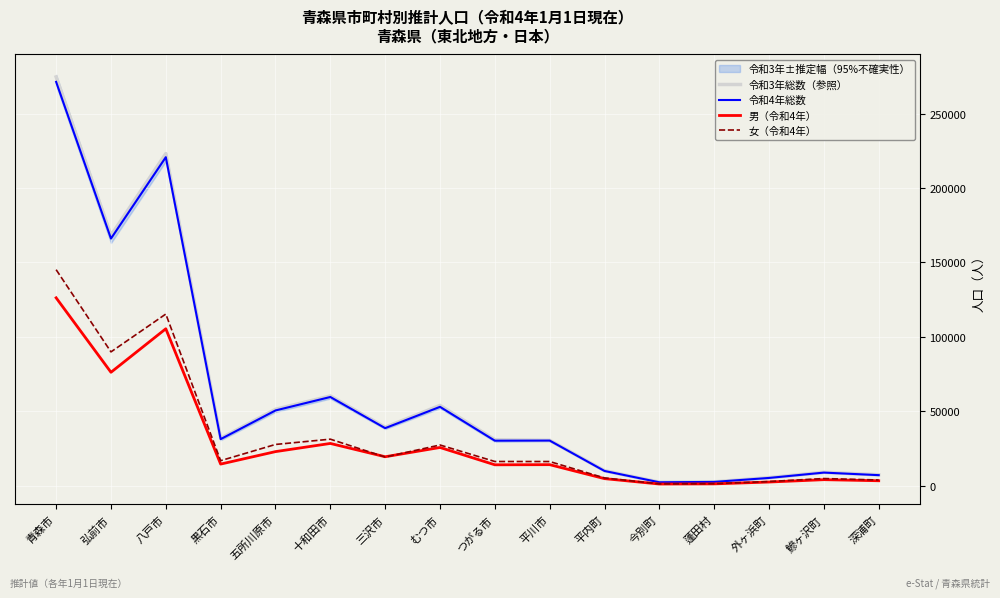

At which category is the sum across all series the highest?

青森市